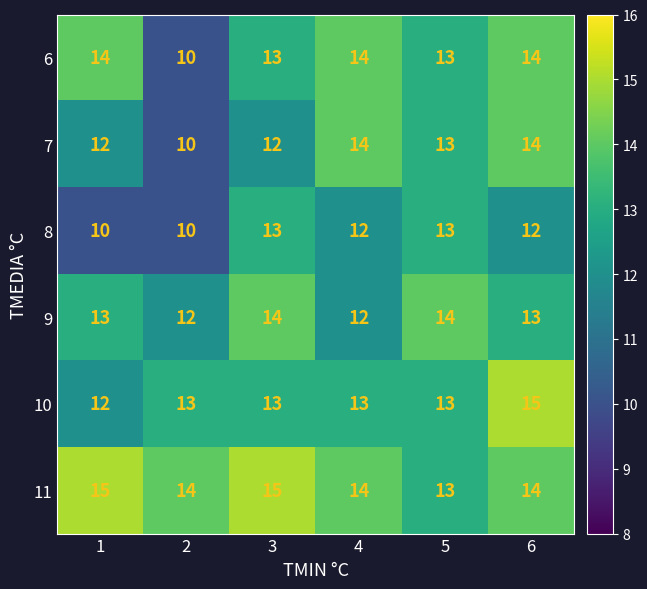

What is the lowest value of the 8 series?

10